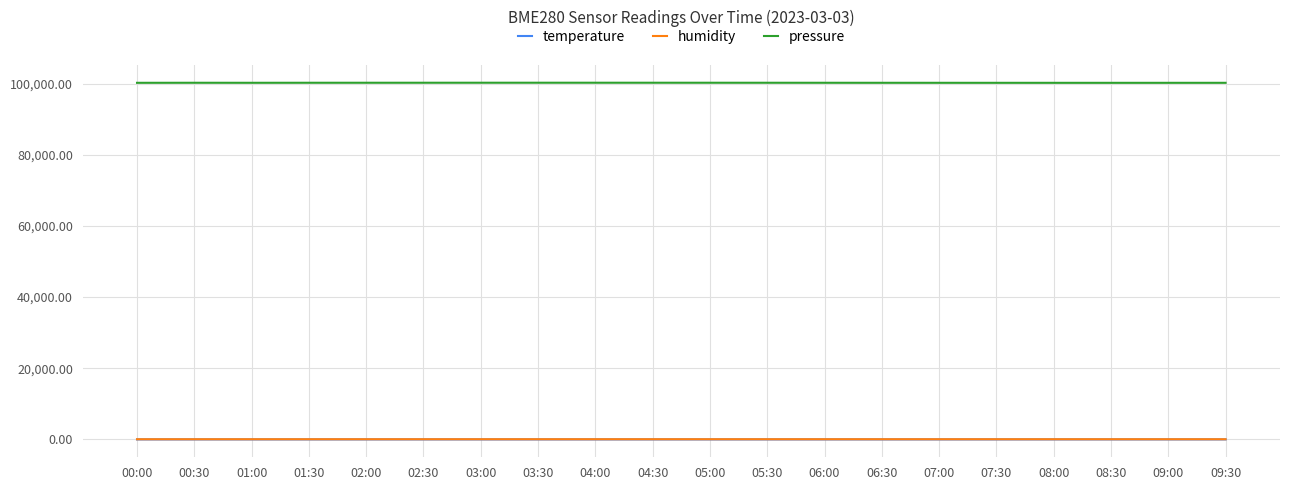

True or false: pressure has a value of 178359.5 at 05:00.

False